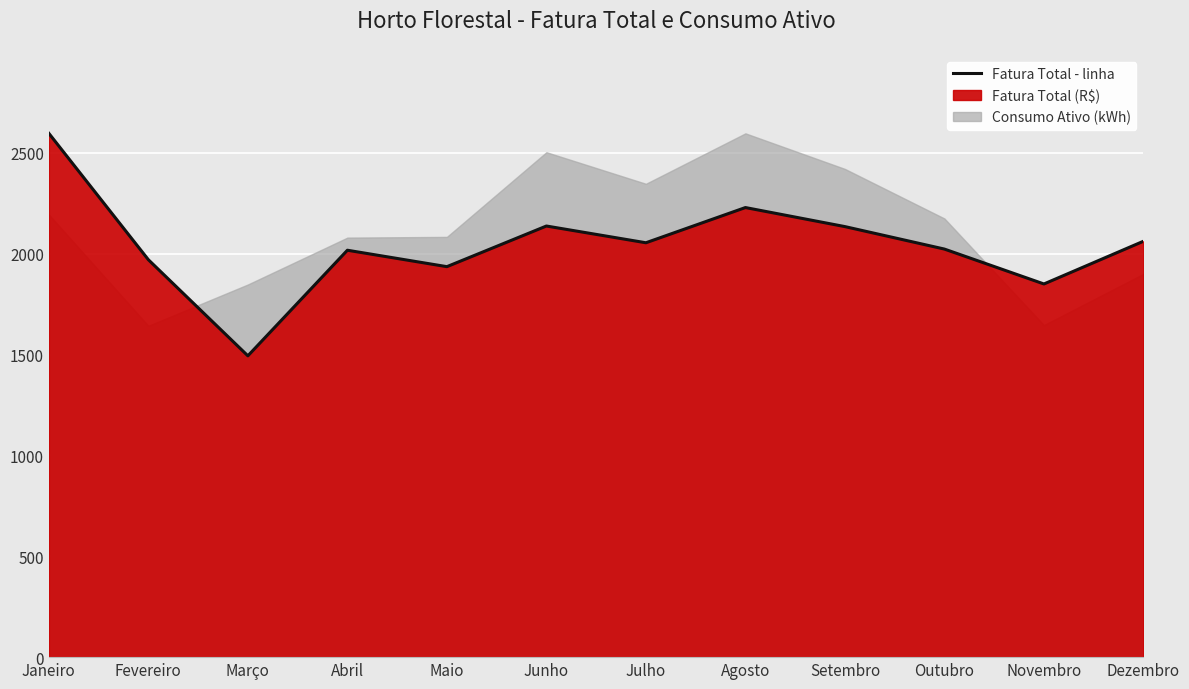

Reading right to left, transcribe all the data shown in this chart.

2062.2	1850.4	2023.5	2134.9	2229.4	2054.8	2137.8	1936.3	2017.7	1494.2	1970.7	2597.3